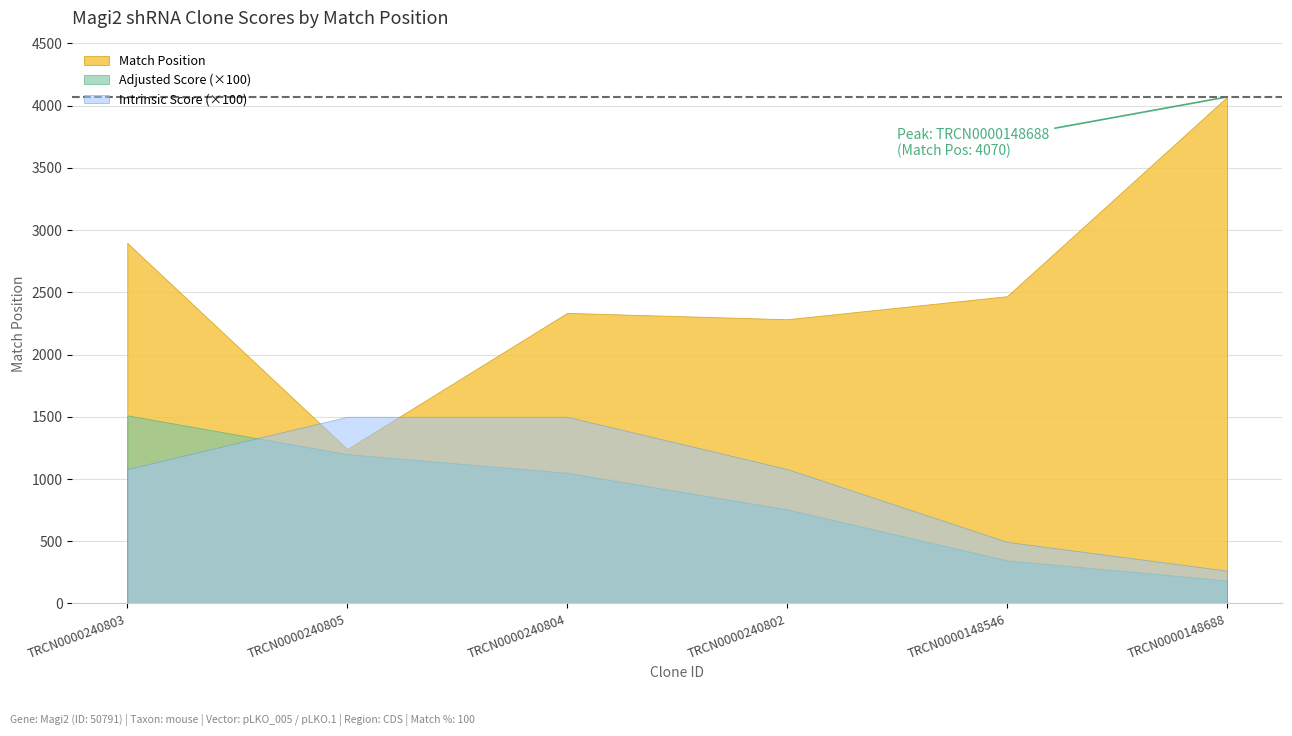

True or false: Adjusted Score has more than 0 interior local peaks.

False